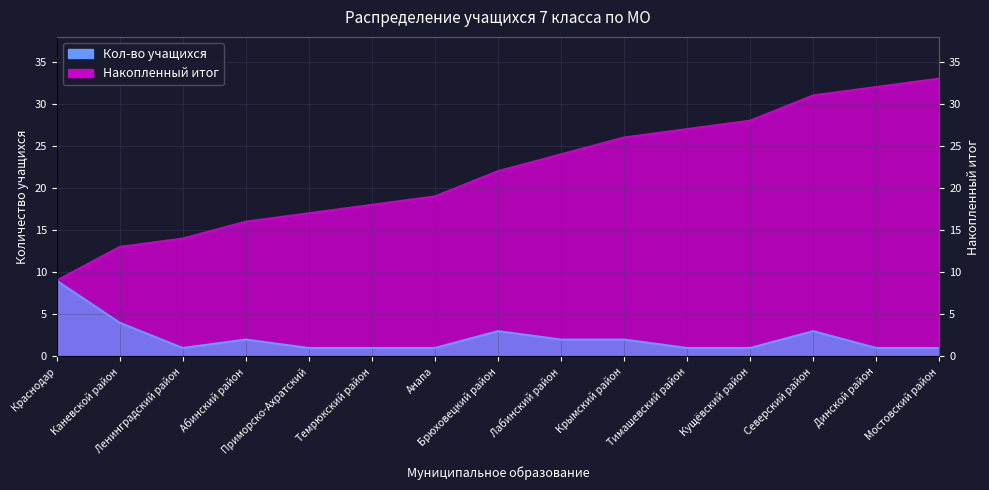

What is the greatest value displayed?

33